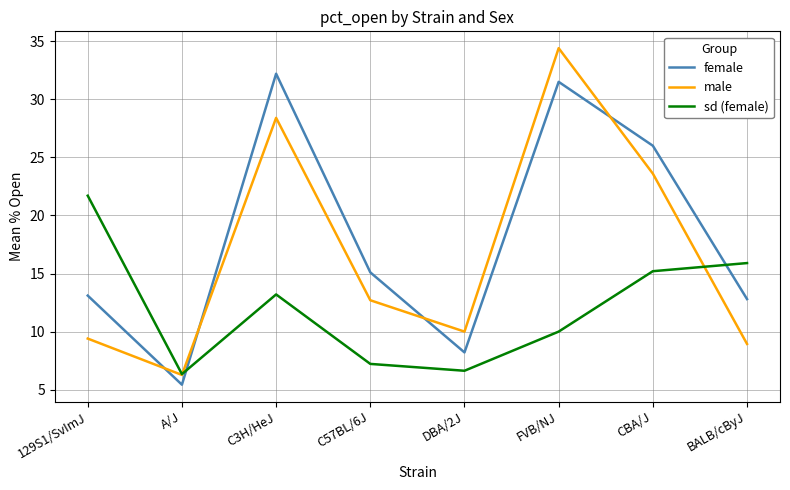

What is the average value of the sd (female) series?

12.0